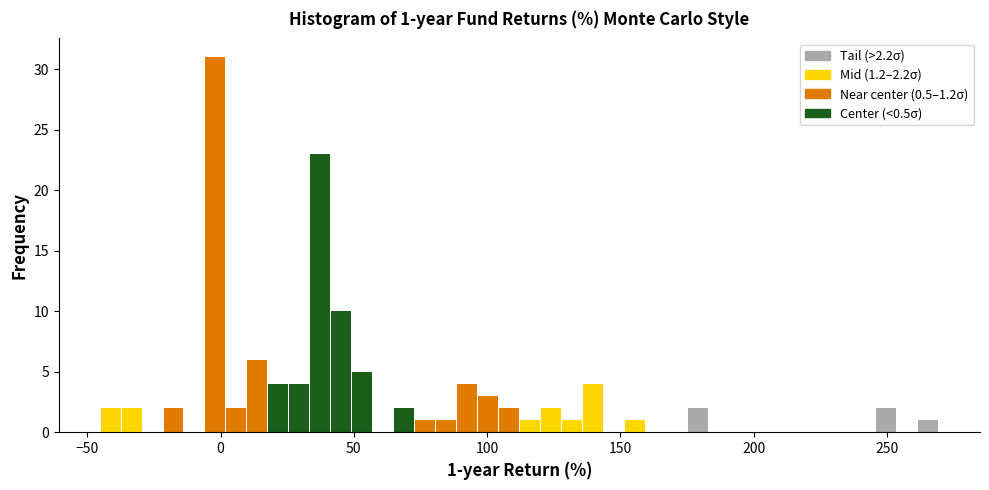

Around what value on the x-axis is the tallest bar? Give the approximate position of its centre, as read against the axis.

0